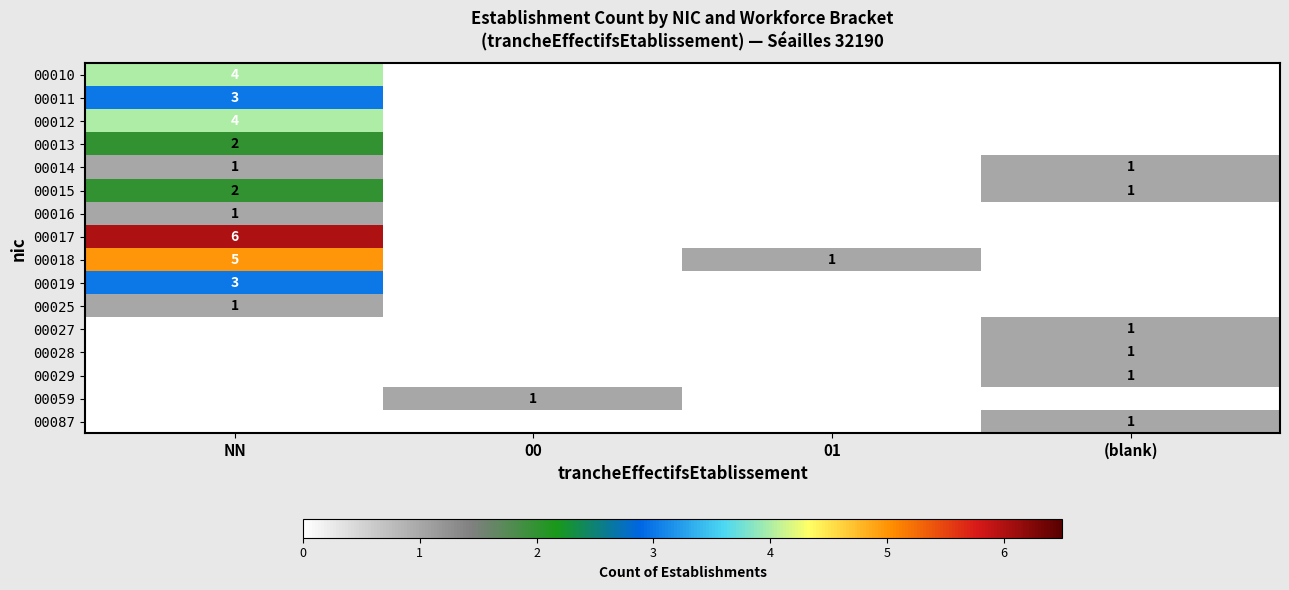

The 00015 series shows 2 at NN. True or false?

True